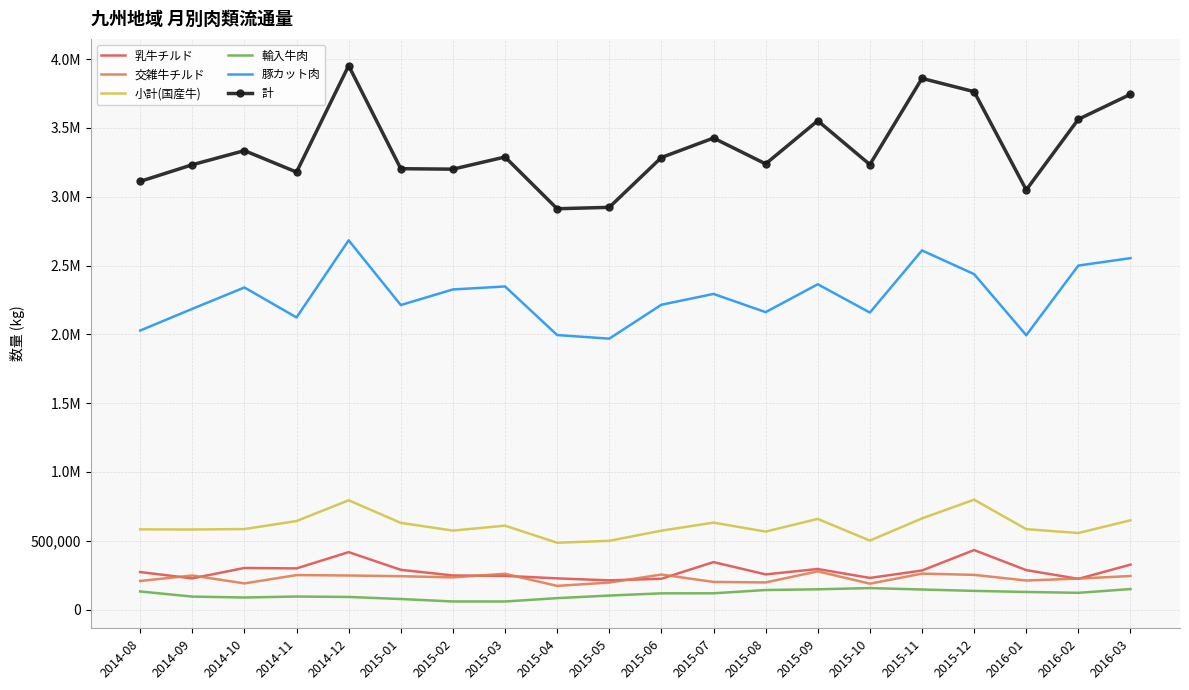

True or false: 乳牛チルド and 輸入牛肉 cross at least once.

False